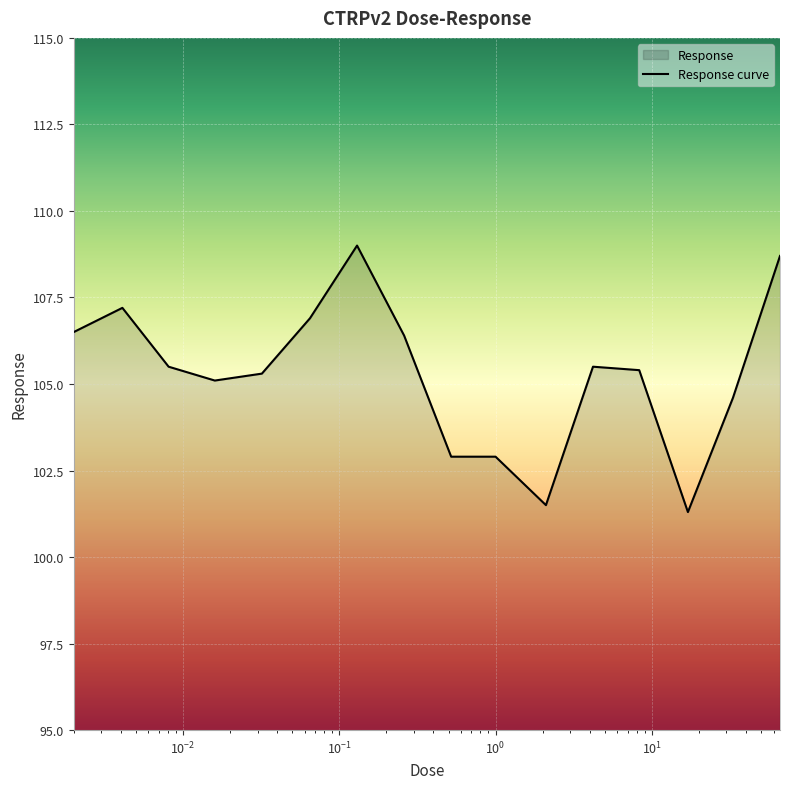

What position from the left is 8.3?

13